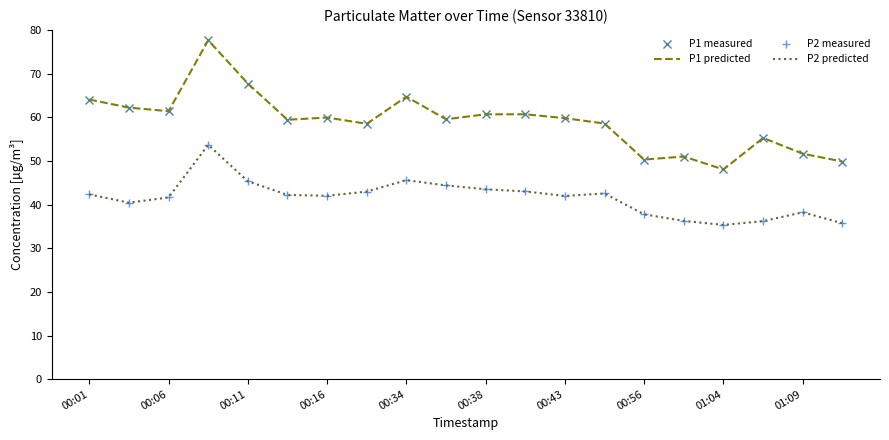

Where does the P1 predicted series first go above 59?

00:01